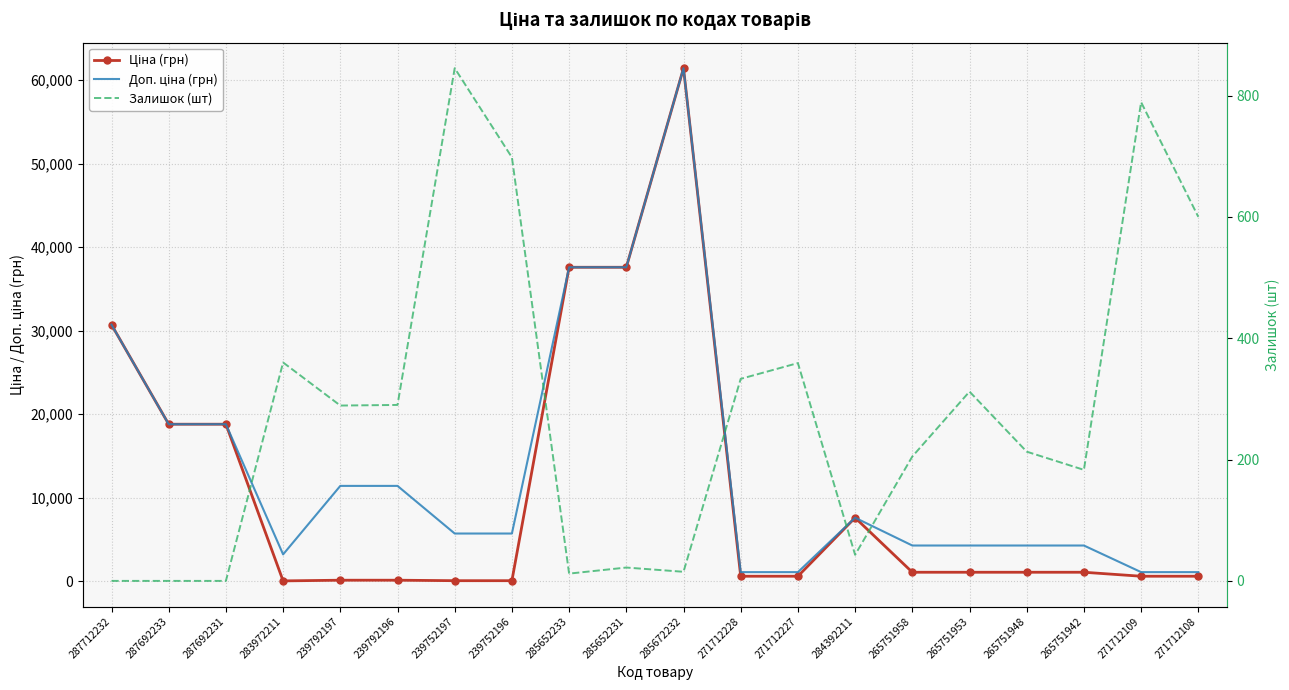

Read the Залишок (шт) value at 265751948.

213.0